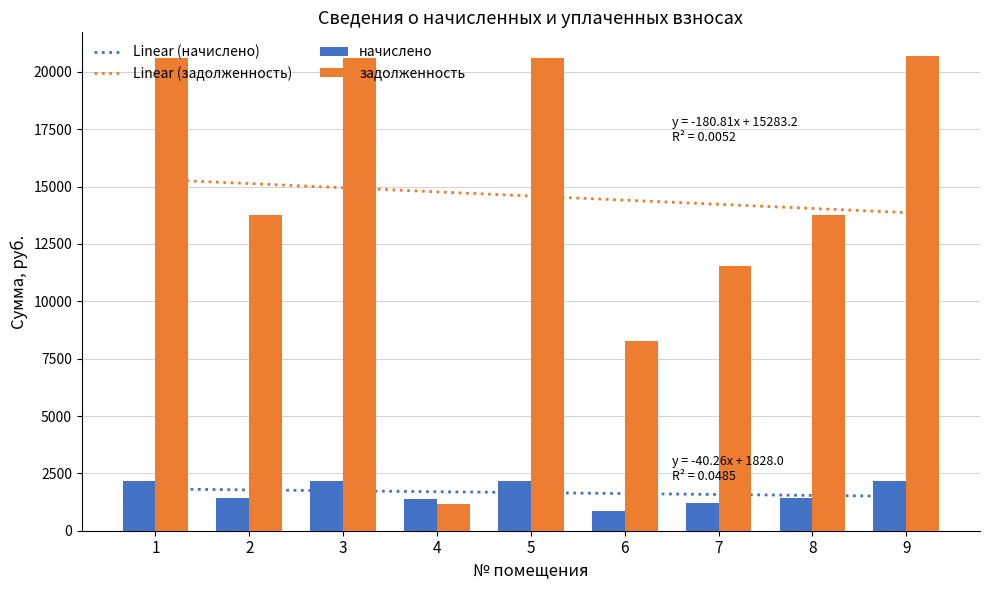

What is the smallest value displayed?

864.1